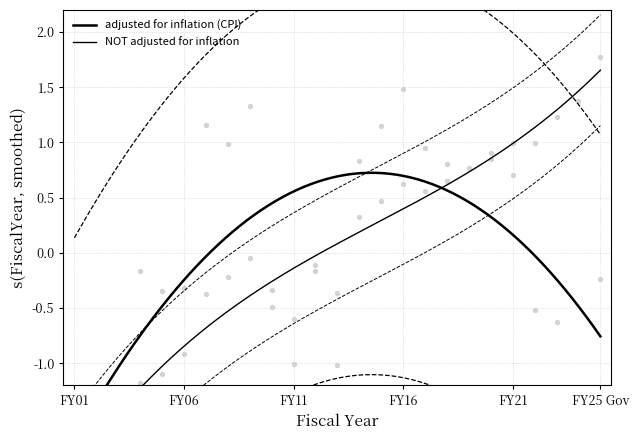

Which series reaches the maximum Y coordinate?

NOT adjusted for inflation